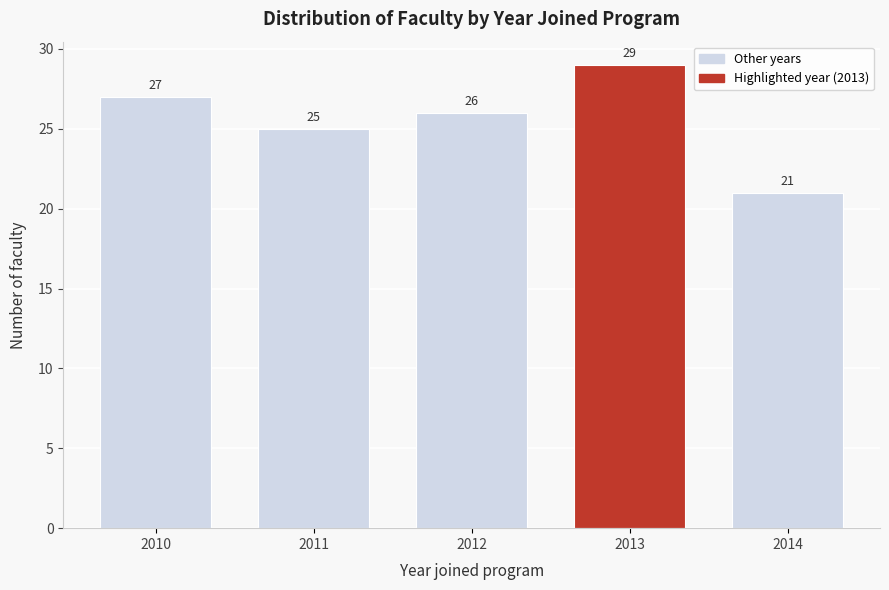

Reading right to left, transcribe all the data shown in this chart.

2014=21	2013=29	2012=26	2011=25	2010=27